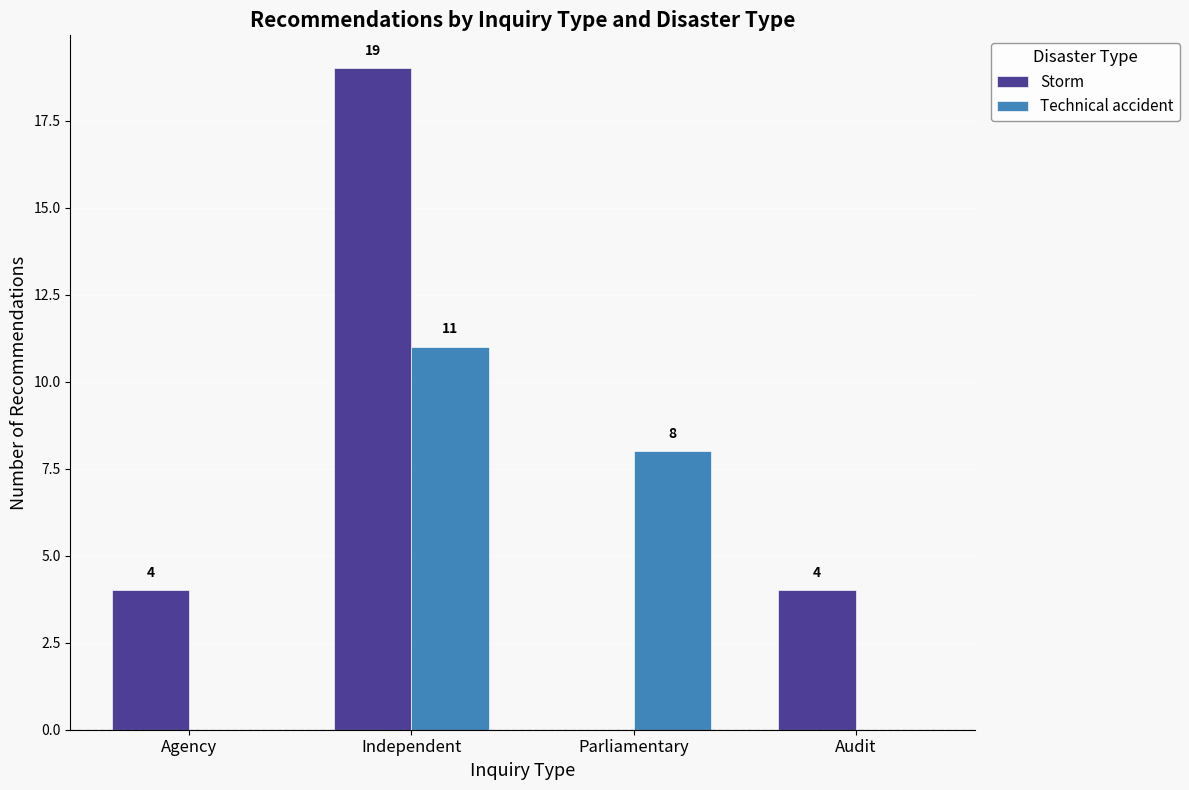

Which series changed the most between Independent and Audit?

Storm